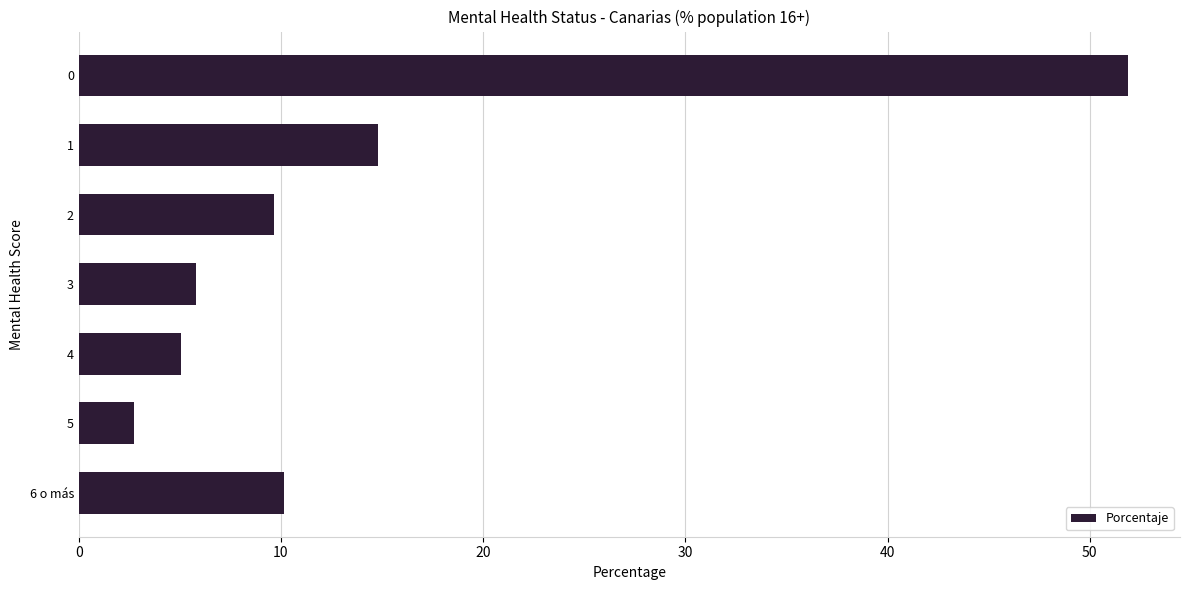

The value at 5 is 2.7. True or false?

True